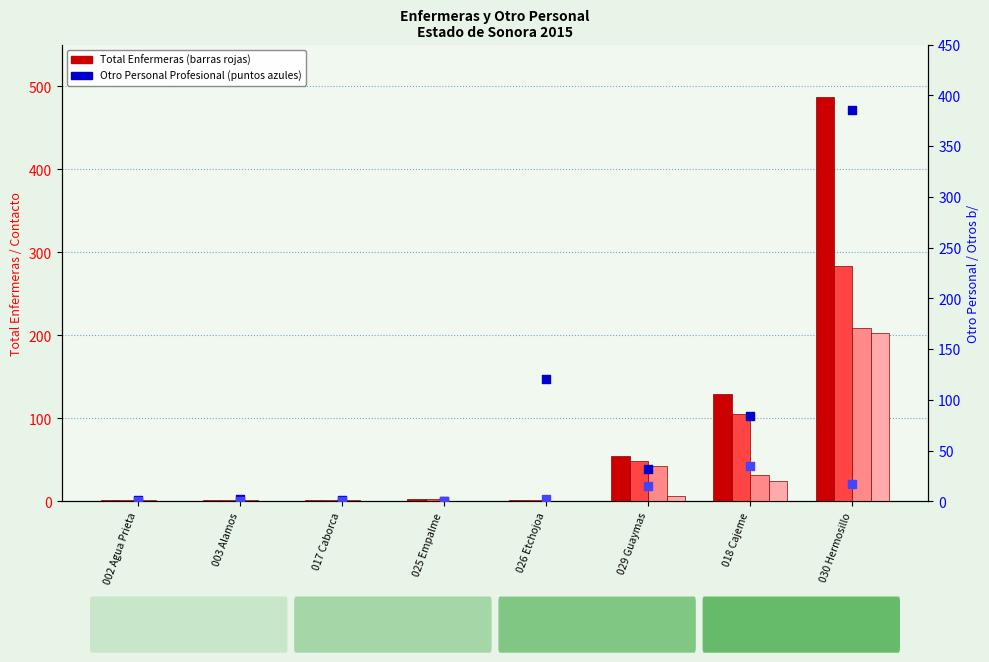

Which series reaches the maximum Y coordinate?

Total Enfermeras